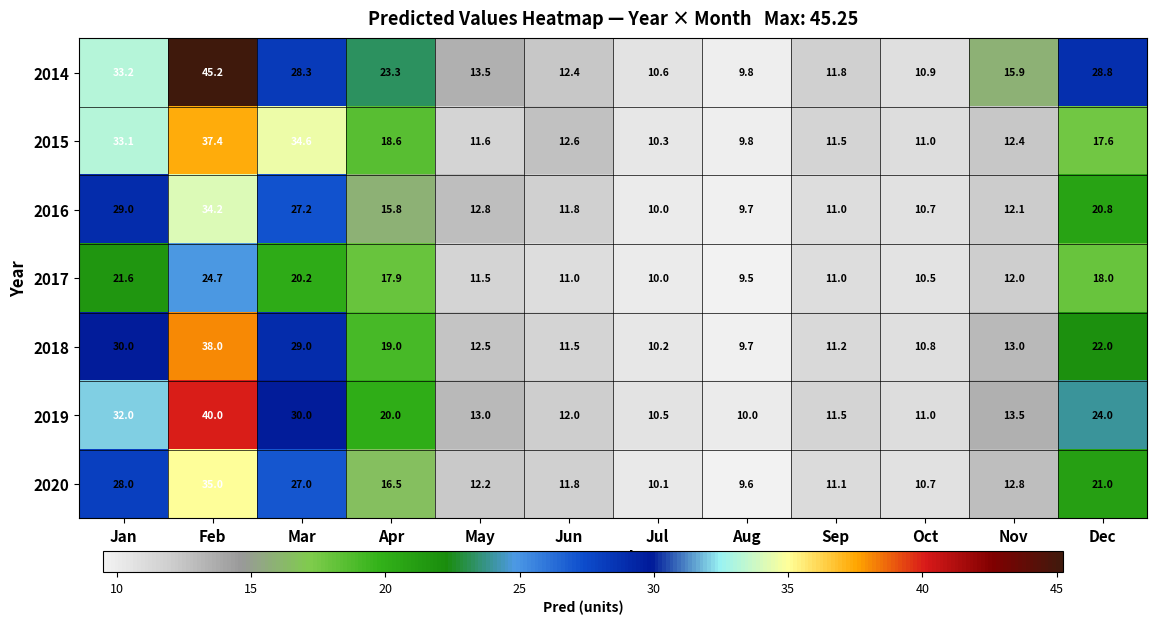

At which label is 2014 closest to 27?

Mar